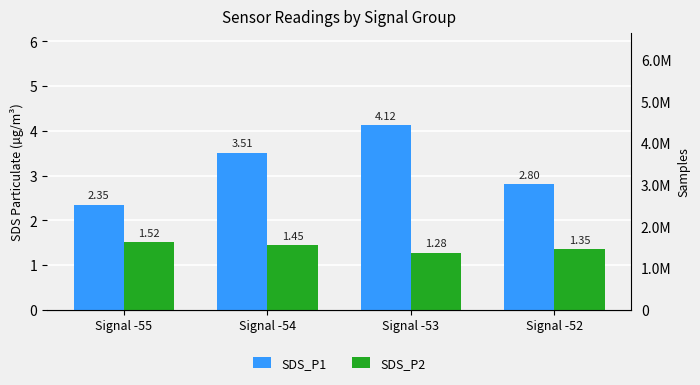

Which has a higher value, Signal -52 or Signal -55?

Signal -52